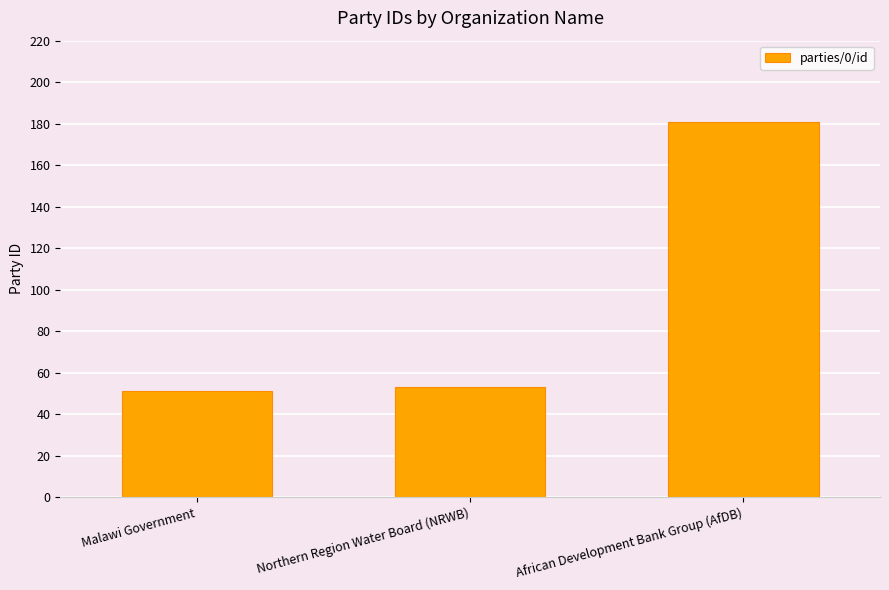

Does the chart contain any negative values?

No